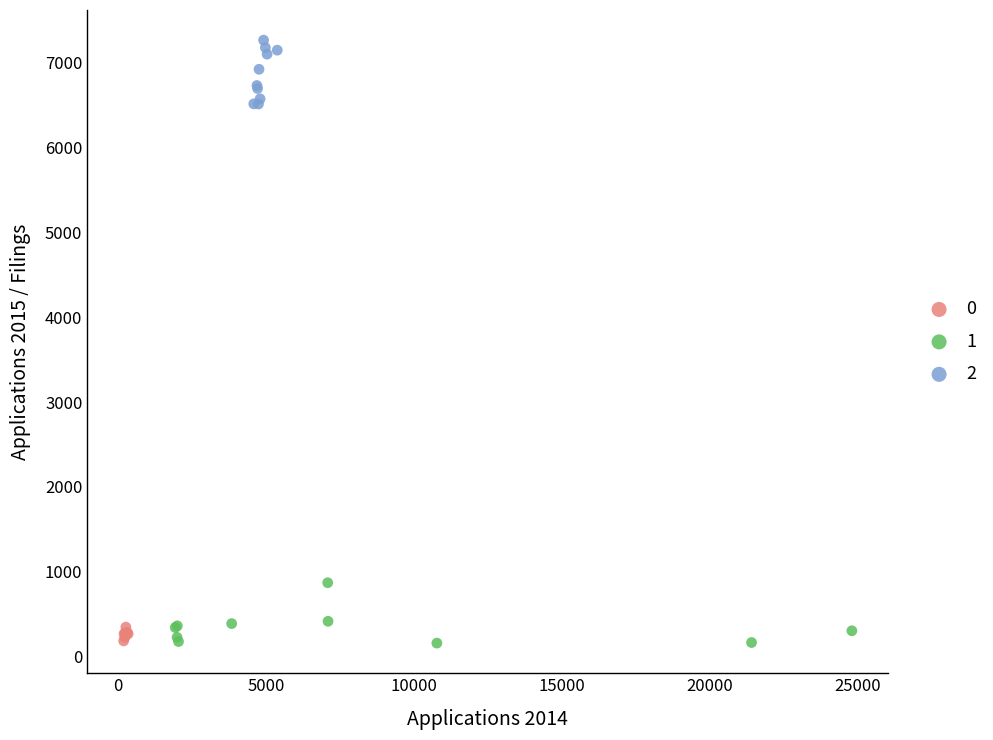

Which series reaches the maximum Y coordinate?

2